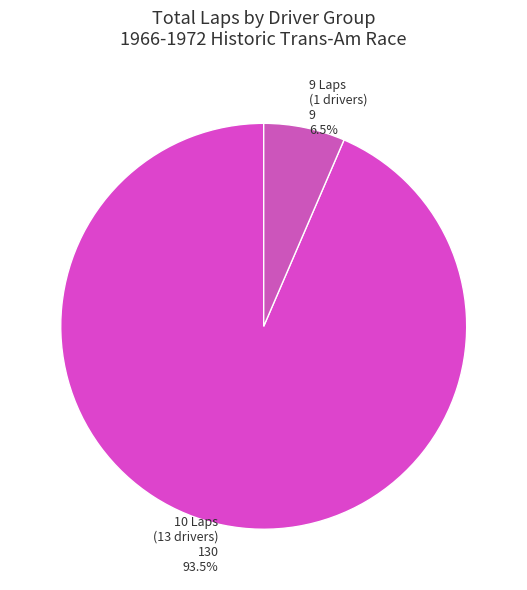

Which slice is the largest?

10 Laps (13 drivers)